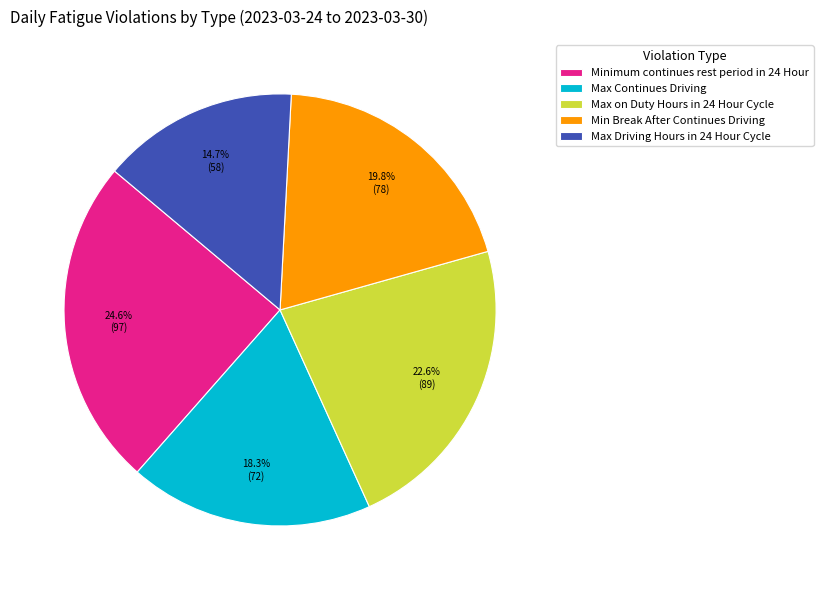

Which has a higher value, Minimum continues rest period in 24 Hour or Max Continues Driving?

Minimum continues rest period in 24 Hour